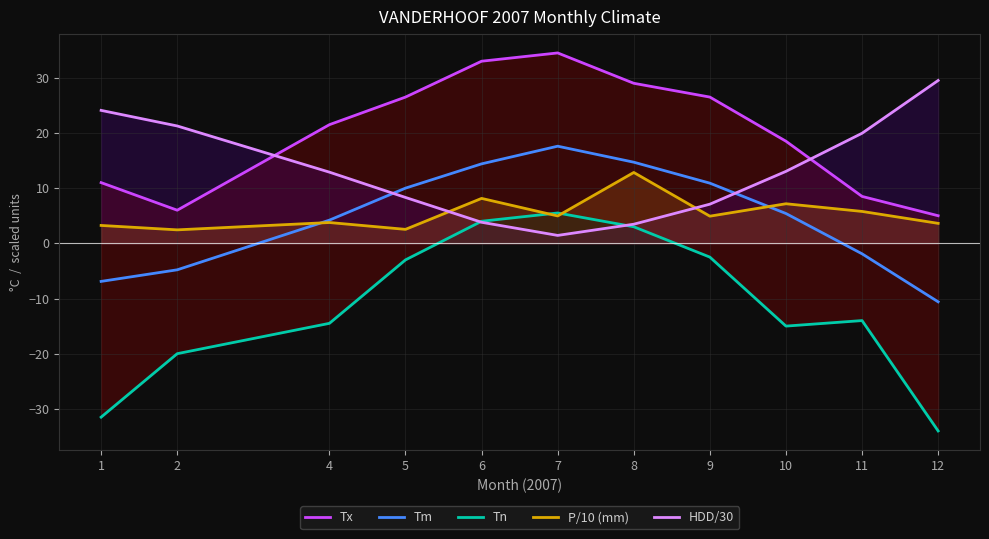

Reading left to right, extract all data points from this chart.

Tx: 11.0	6.0	21.5	26.5	33.0	34.5	29.0	26.5	18.5	8.5	5.0
Tm: -6.9	-4.8	4.2	10.0	14.4	17.6	14.7	10.9	5.4	-1.9	-10.6
Tn: -31.5	-20.0	-14.5	-3.0	4.0	5.5	3.0	-2.5	-15.0	-14.0	-34.0
P/10 (mm): 3.2	2.4	3.8	2.5	8.1	5.0	12.8	4.9	7.2	5.8	3.6
HDD/30: 24.1	21.3	12.9	8.3	3.8	1.4	3.5	7.1	13.0	19.9	29.5